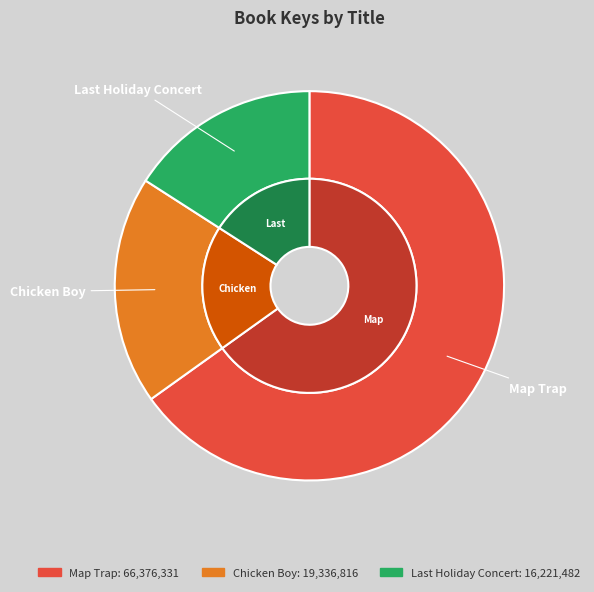

True or false: Map Trap accounts for 65% of the total.

True